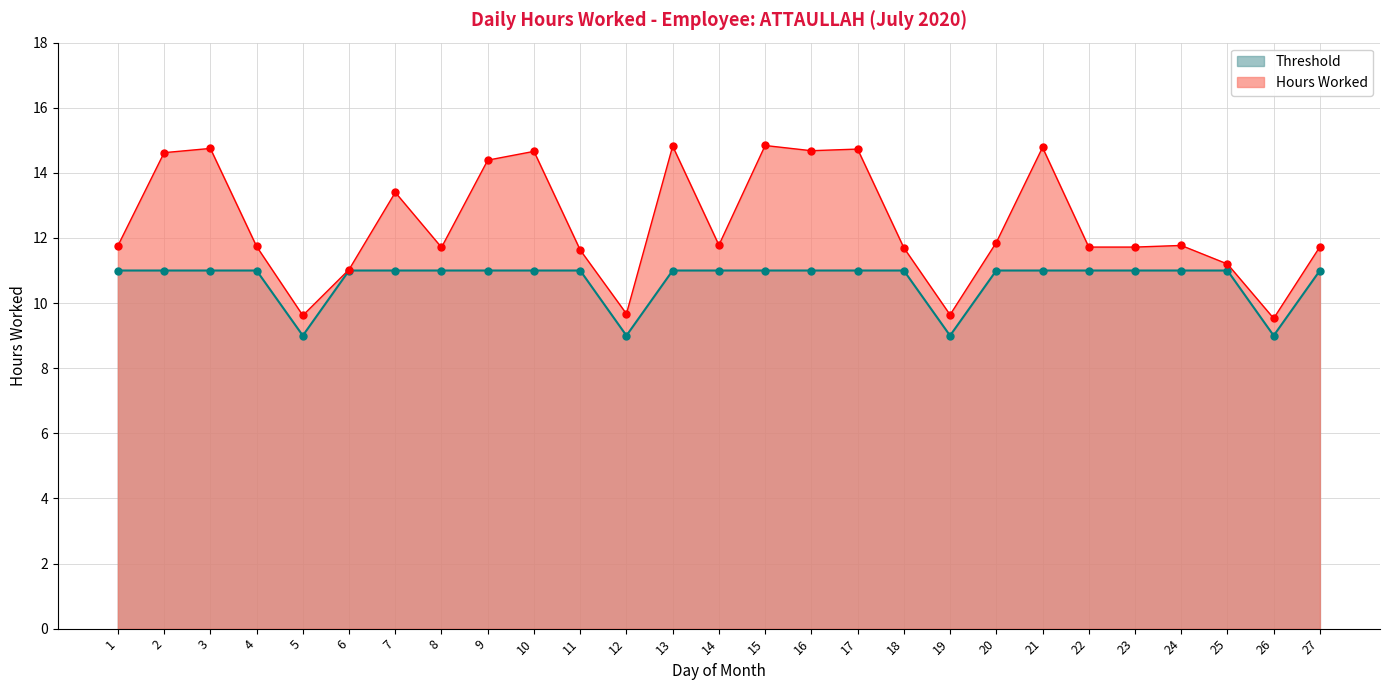

Which series changed the most between 2 and 13?

Hours Worked